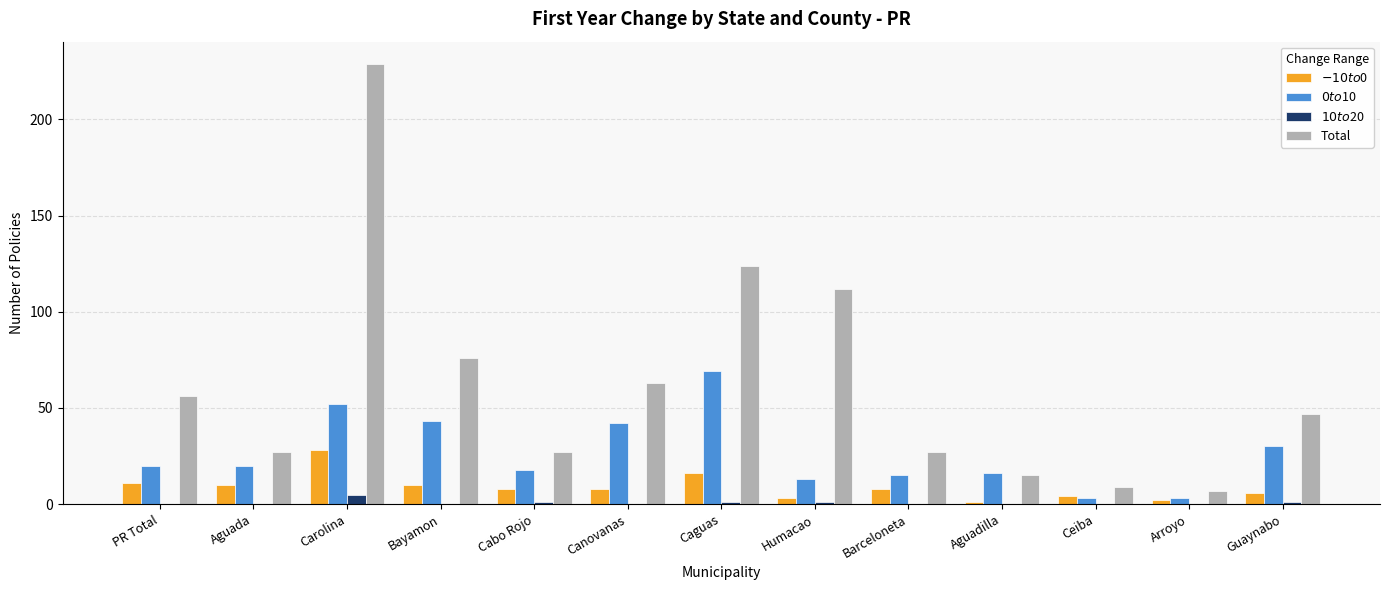

True or false: Total has a value of 18 at Aguada.

False